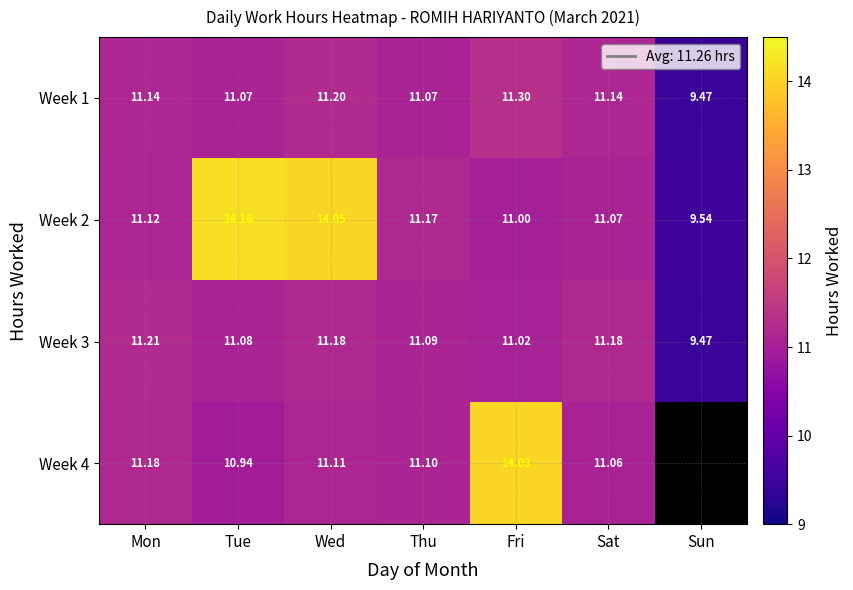

What is the spread (max minus min) of values at Mon?

0.1